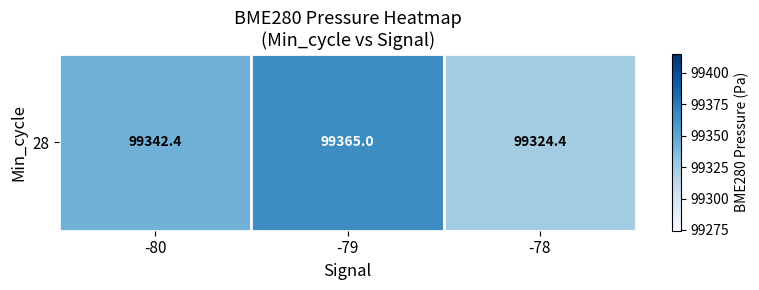

Which category has the lowest value across all series?

-78